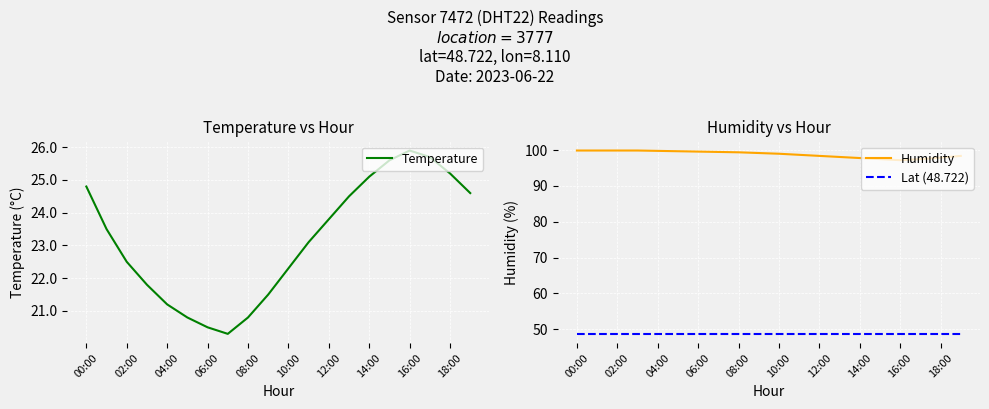

True or false: Lat (48.722) has a value of 48.7 at 14:00.

True